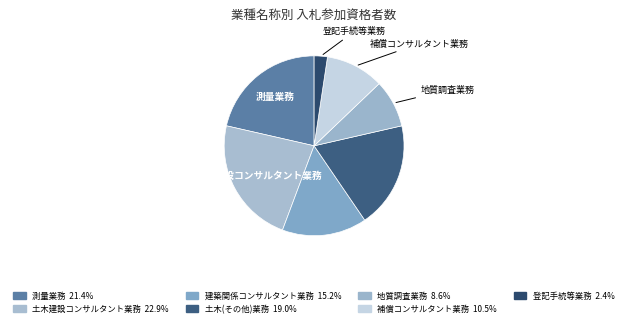

Count the number of slices in the pie.

7